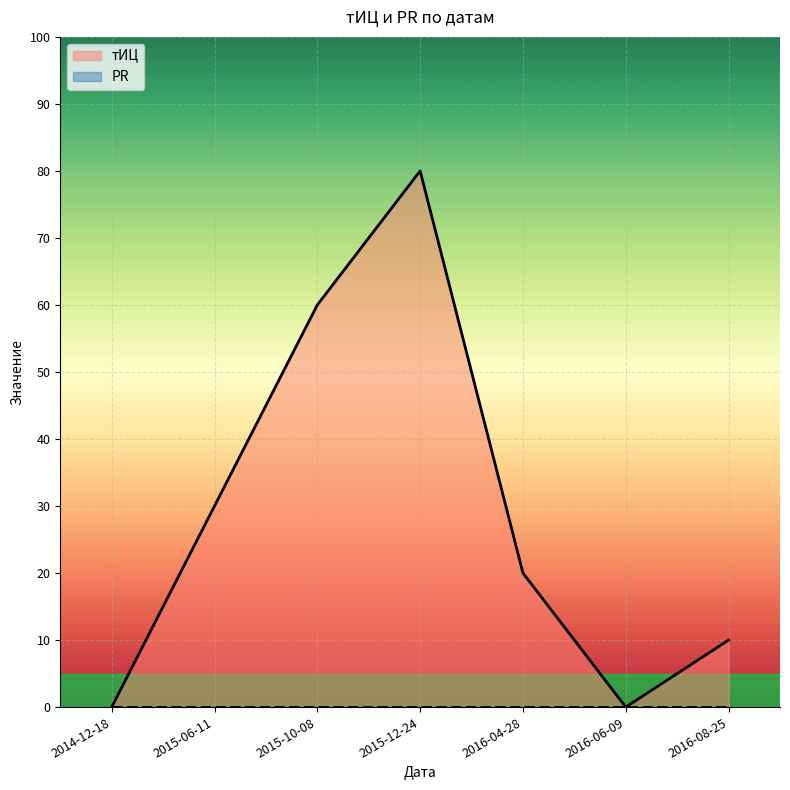

Which has a higher value, 2015-10-08 or 2014-12-18?

2015-10-08